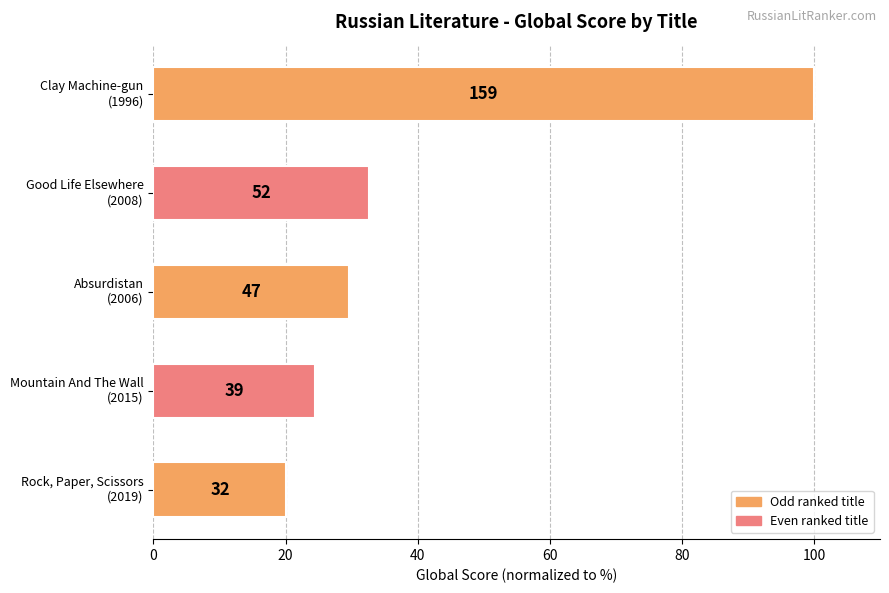

How many bars are there in total?

5